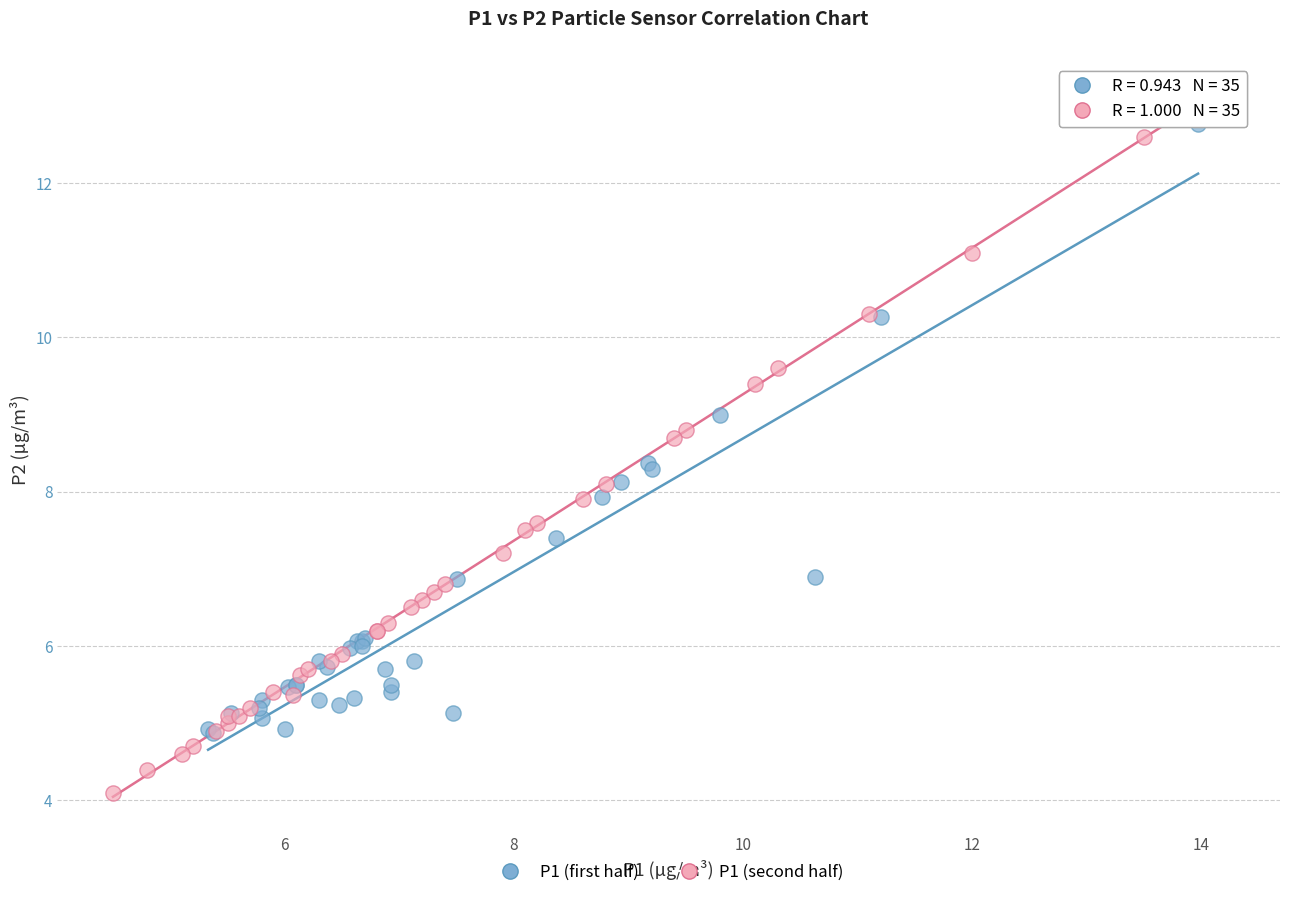

Which series has the widest spread of Y values?

P1 (second half)